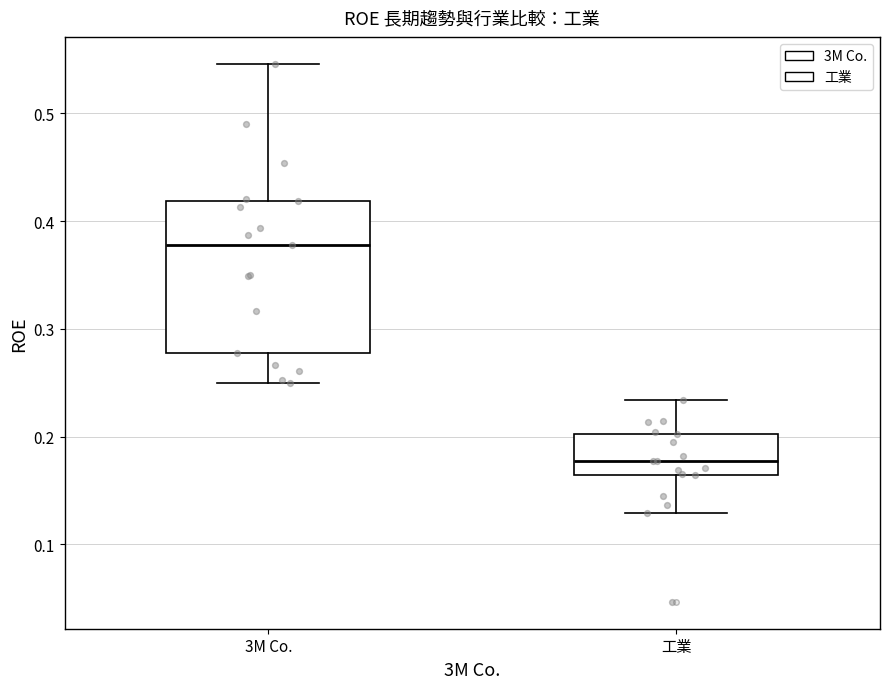

Which box is the tallest, from its lower edge to its upper edge?

3M Co.